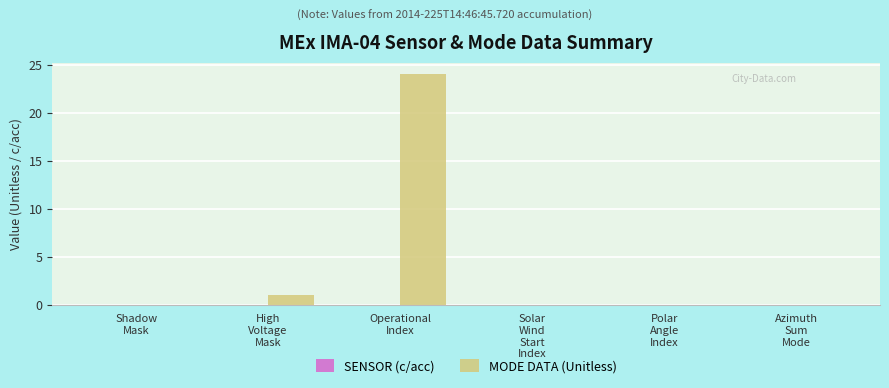

What is the sum of all values?

25